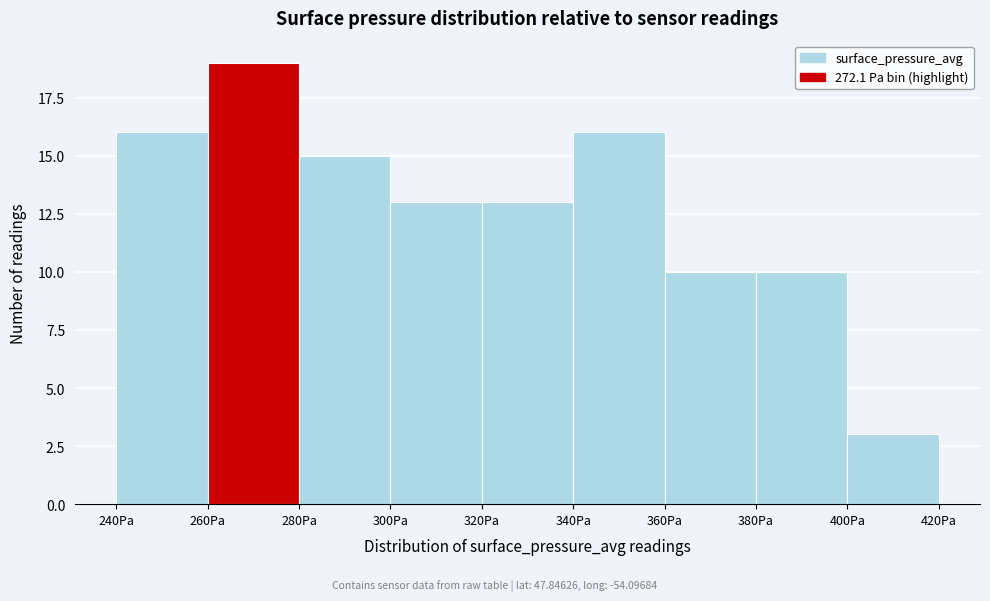

Reading left to right, transcribe this chart: for each bar, give the range it covers on the x-axis and its height. The values are not printed on the chart, so give them approximately, as read against the axis.

240 to 260: 16
260 to 280: 19
280 to 300: 15
300 to 320: 13
320 to 340: 13
340 to 360: 16
360 to 380: 10
380 to 400: 10
400 to 420: 3